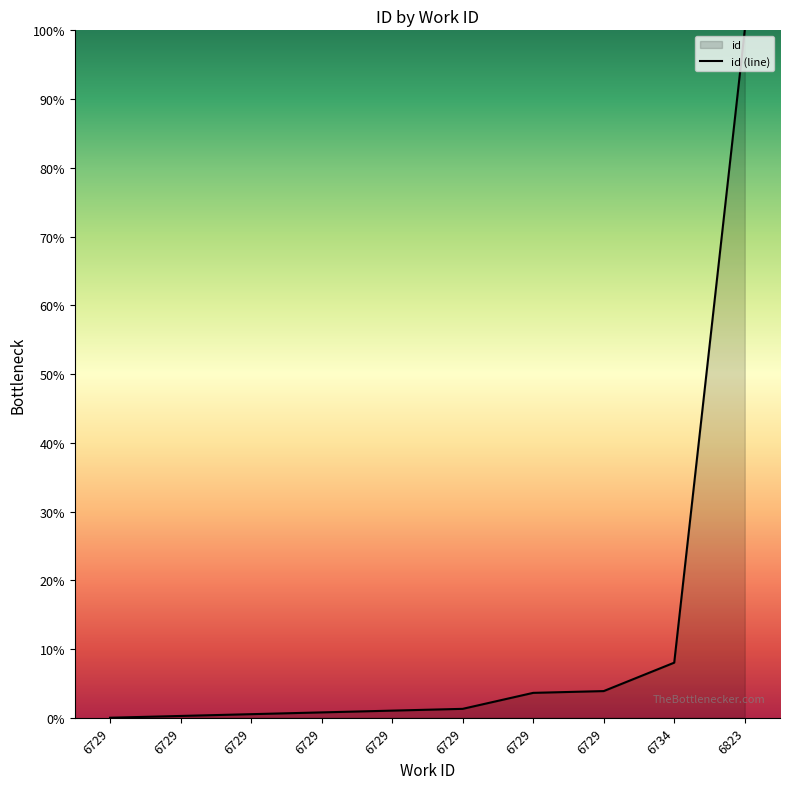

What is the change in value from 6729 to 6729?

+0.3